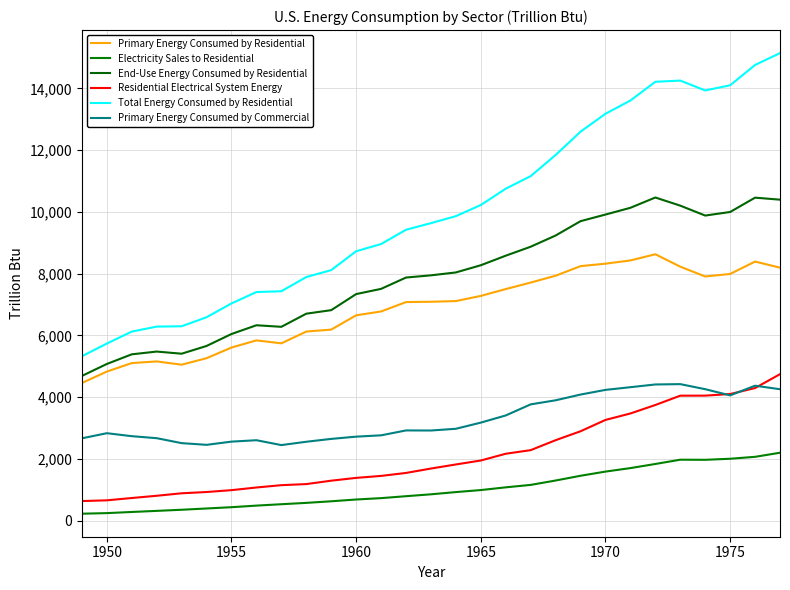

Does the chart have visible grid lines?

Yes